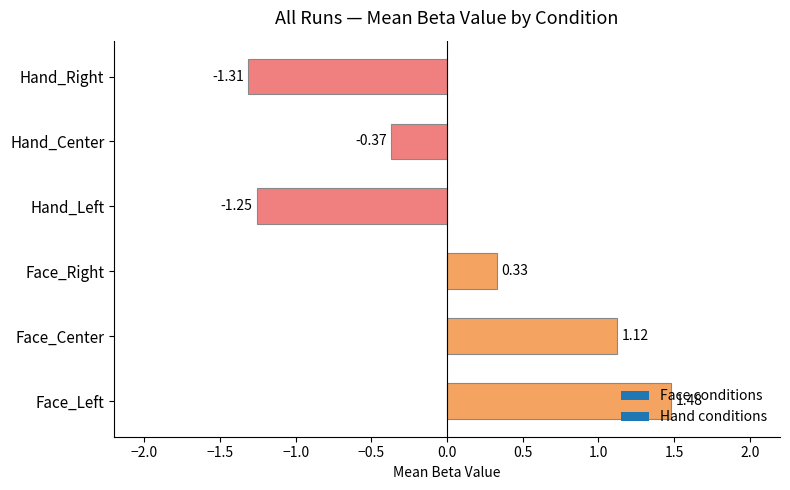

Which category has the lowest value across all series?

Hand_Right